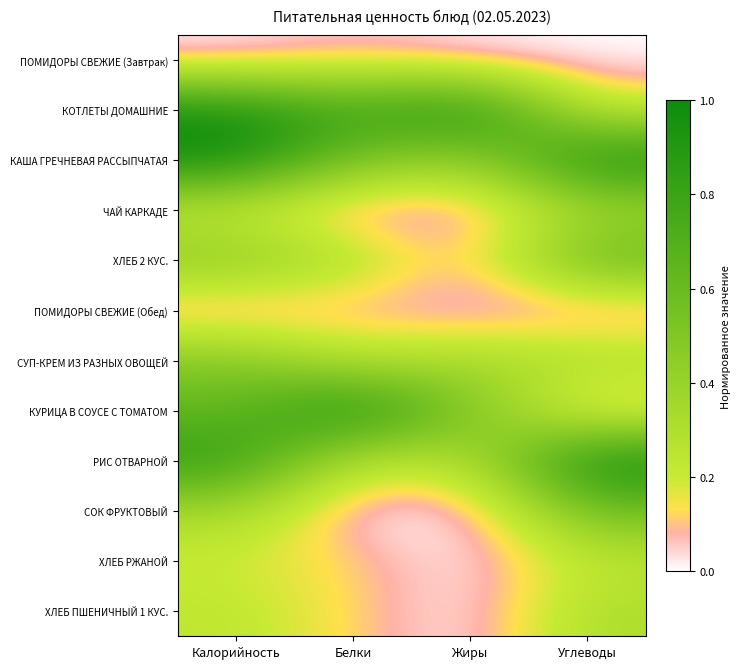

Reading left to right, what are all the values shown in this chart?

ПОМИДОРЫ СВЕЖИЕ (Завтрак): Калорийность=0.0	Белки=0.1	Жиры=0.0	Углеводы=0.0
КОТЛЕТЫ ДОМАШНИЕ: Калорийность=1.0	Белки=0.8	Жиры=1.0	Углеводы=0.2
КАША ГРЕЧНЕВАЯ РАССЫПЧАТАЯ: Калорийность=1.0	Белки=0.5	Жиры=0.4	Углеводы=1.0
ЧАЙ КАРКАДЕ: Калорийность=0.2	Белки=0.0	Жиры=0.0	Углеводы=0.3
ХЛЕБ 2 КУС.: Калорийность=0.5	Белки=0.3	Жиры=0.1	Углеводы=0.6
ПОМИДОРЫ СВЕЖИЕ (Обед): Калорийность=0.0	Белки=0.1	Жиры=0.0	Углеводы=0.0
СУП-КРЕМ ИЗ РАЗНЫХ ОВОЩЕЙ: Калорийность=0.5	Белки=0.2	Жиры=0.3	Углеводы=0.3
КУРИЦА В СОУСЕ С ТОМАТОМ: Калорийность=0.6	Белки=1.0	Жиры=0.5	Углеводы=0.1
РИС ОТВАРНОЙ: Калорийность=0.9	Белки=0.2	Жиры=0.3	Углеводы=1.0
СОК ФРУКТОВЫЙ: Калорийность=0.3	Белки=0.0	Жиры=0.0	Углеводы=0.6
ХЛЕБ РЖАНОЙ: Калорийность=0.2	Белки=0.1	Жиры=0.0	Углеводы=0.2
ХЛЕБ ПШЕНИЧНЫЙ 1 КУС.: Калорийность=0.2	Белки=0.1	Жиры=0.0	Углеводы=0.3